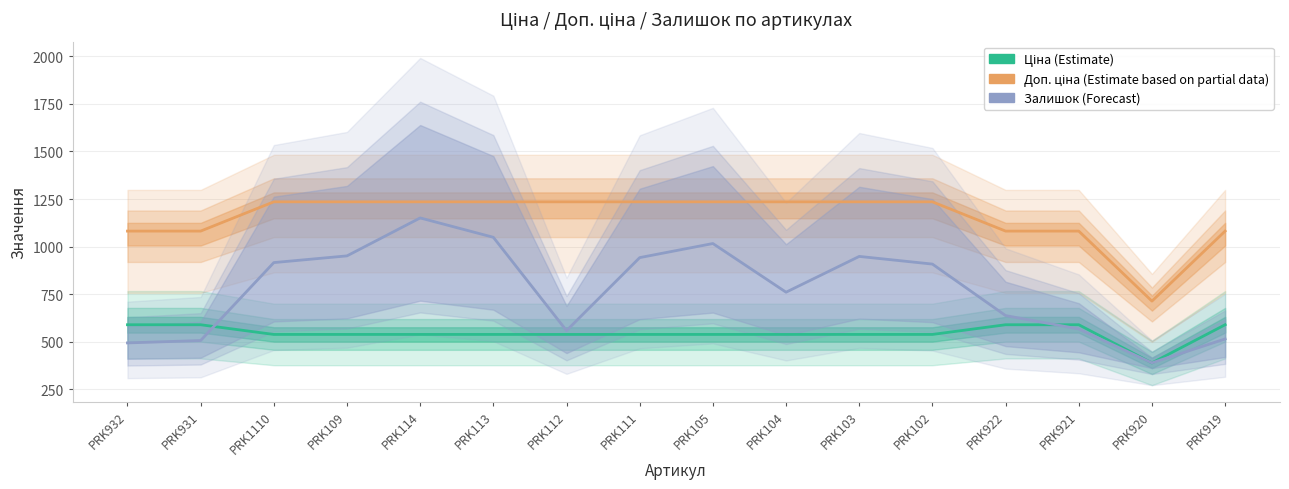

True or false: Ціна (Estimate) and Доп. ціна (Estimate partial) cross at least once.

False